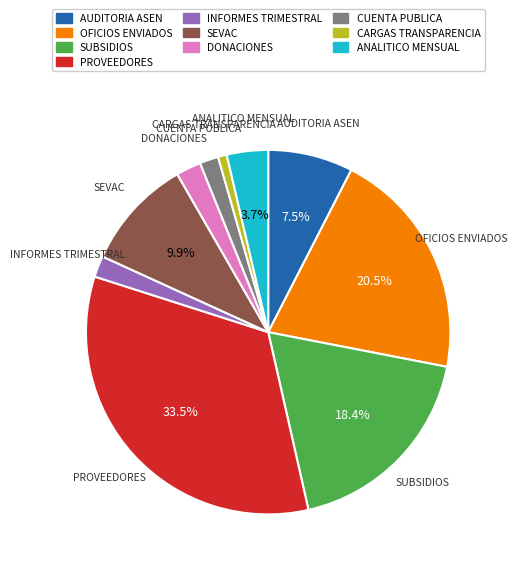

Which has a higher value, ANALITICO MENSUAL or SEVAC?

SEVAC